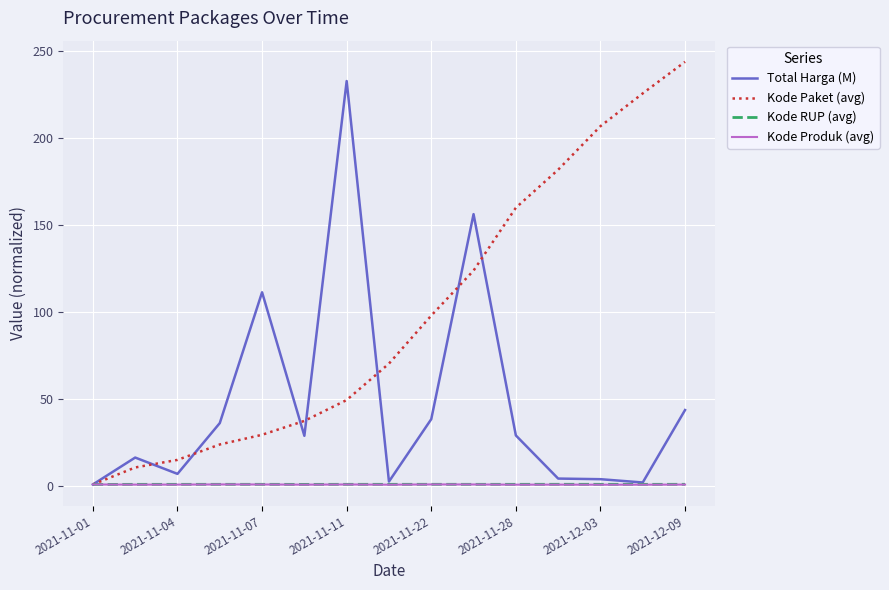

Reading right to left, list all the values displayed in this chart.

Total Harga (M): 43.8	2.1	4.0	4.4	29.2	156.4	38.6	2.7	233.0	29.0	111.5	36.3	7.1	16.5	1.0
Kode Paket (avg): 244.0	225.9	207.0	182.0	160.1	124.0	98.1	70.5	49.6	37.6	29.6	24.0	15.1	10.8	1.0
Kode RUP (avg): 1.1	1.1	1.1	1.1	1.1	1.1	1.1	1.1	1.1	1.0	1.1	1.1	1.1	1.1	1.0
Kode Produk (avg): 0.9	0.9	0.9	0.9	0.9	1.0	1.0	0.9	1.0	0.9	1.0	1.0	0.9	0.9	1.0